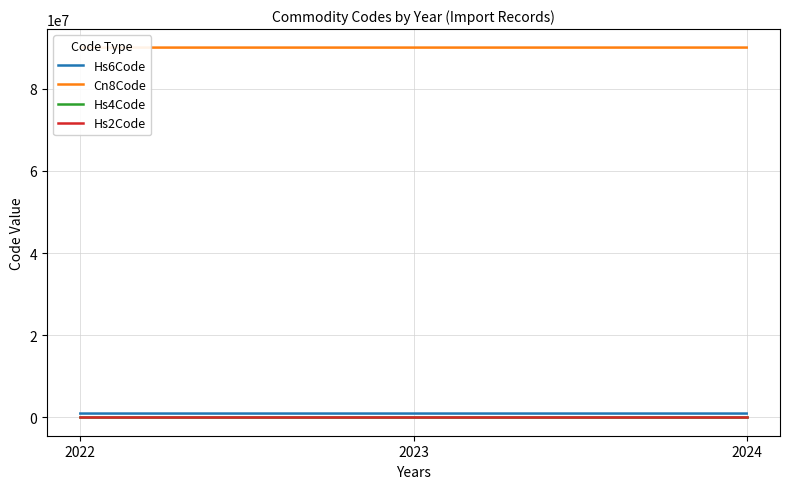

What is the total value across all series at 2023?

90941042.7